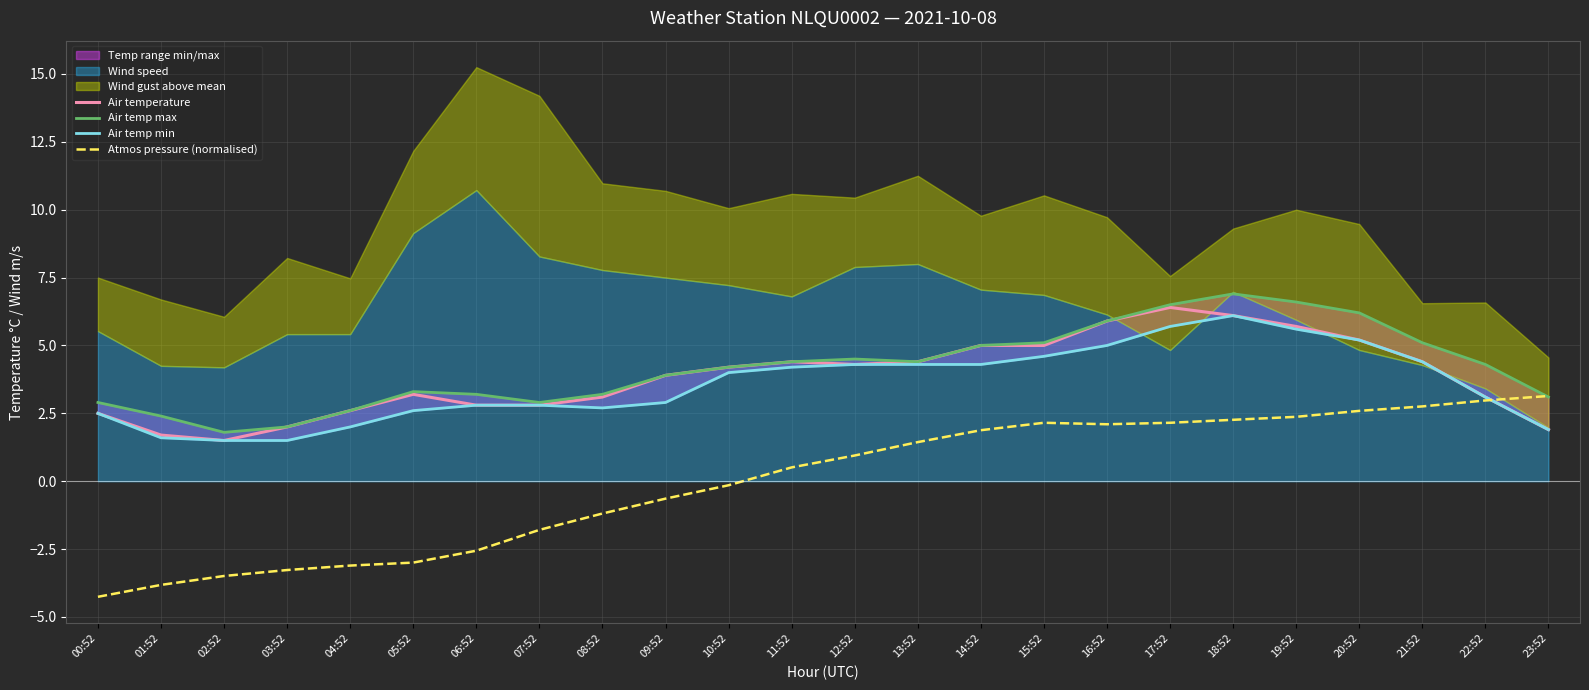

At which category does Air temp max reach its first local valley?

02:52